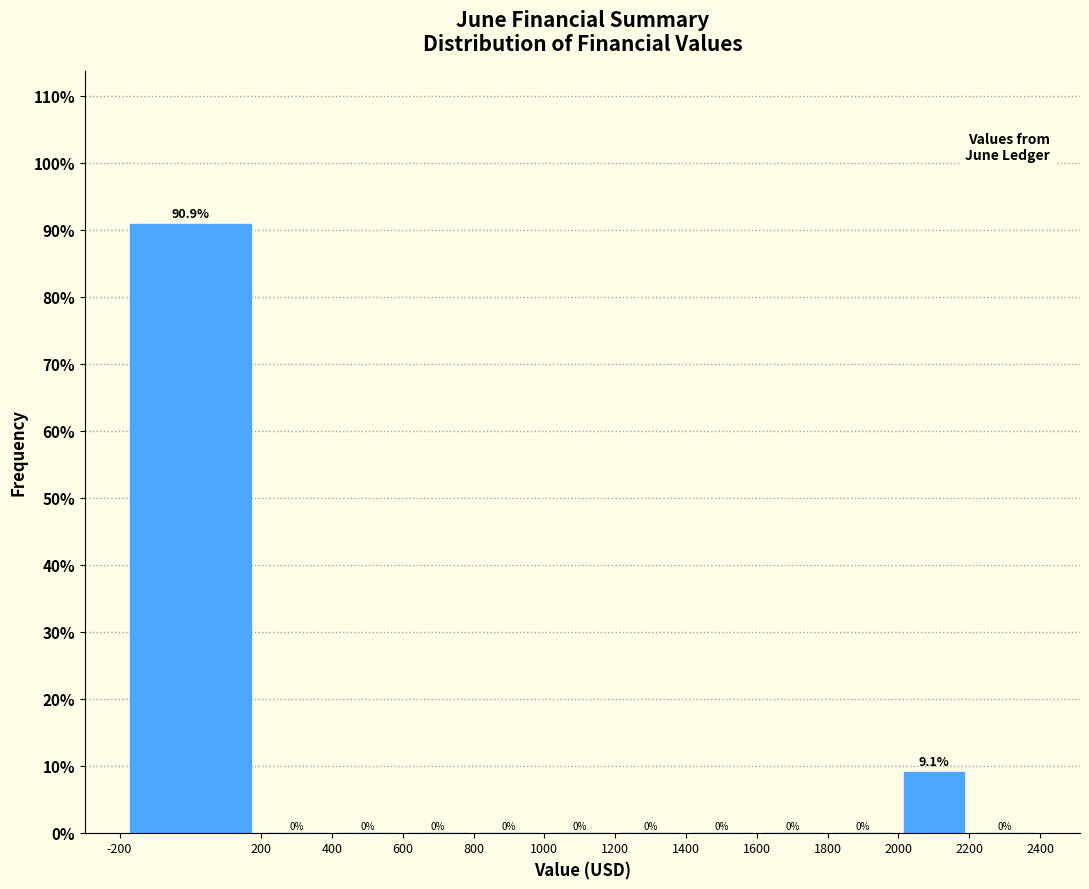

What is the height of the bar covering 2000 to 2200 on the x-axis?

9.1